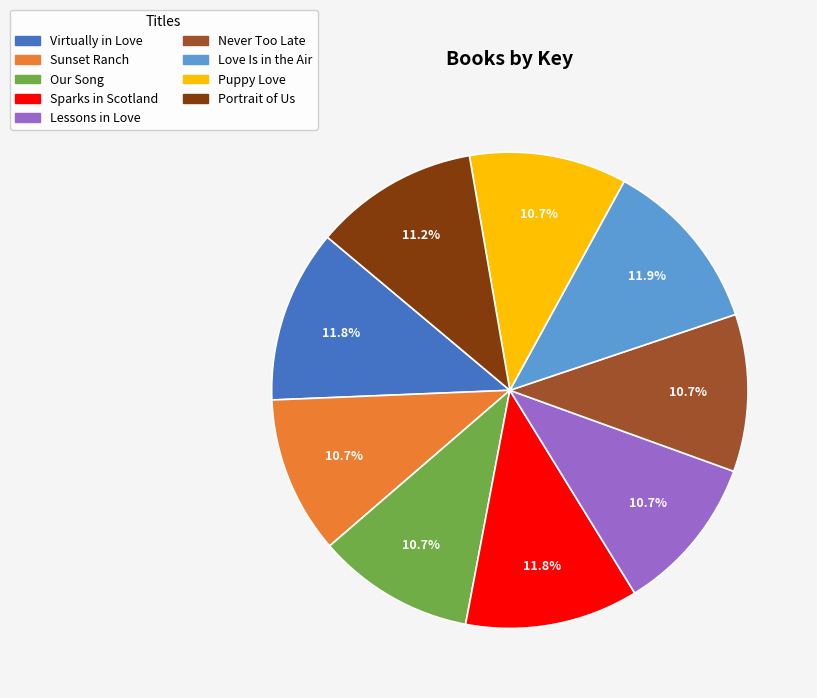

To the nearest percent, what percentage of the pie is Love Is in the Air?

12%